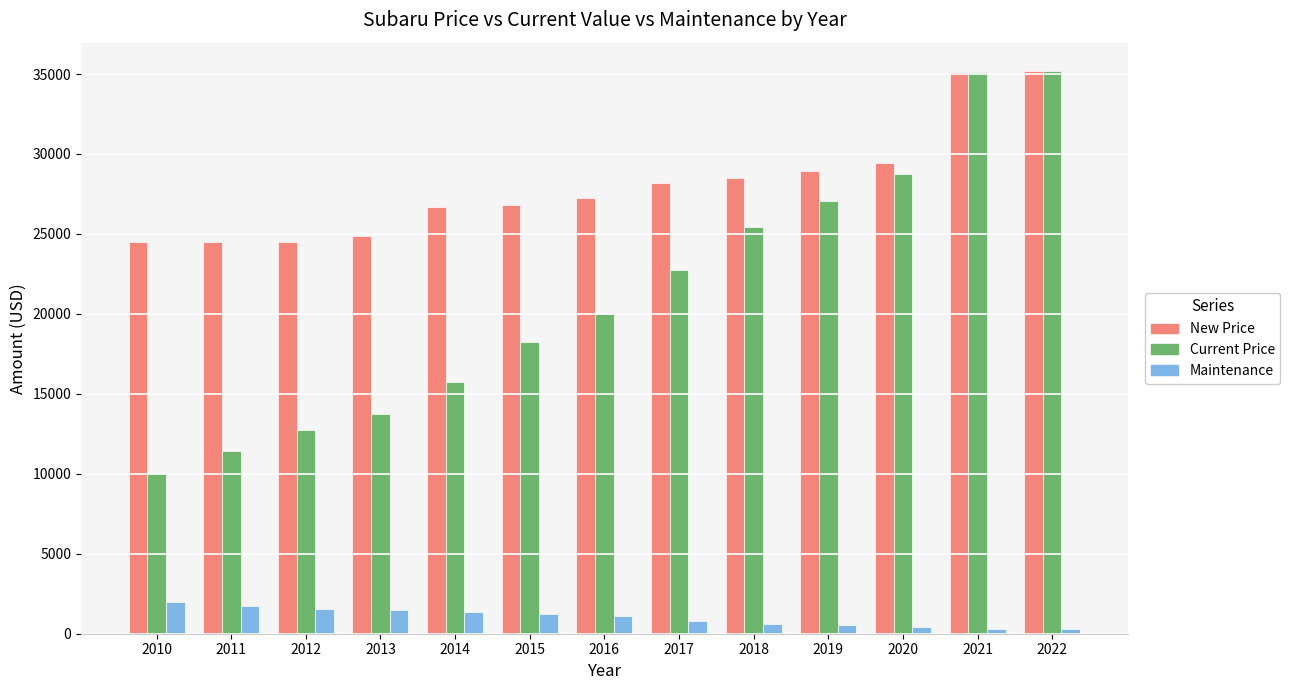

At which label does Current Price reach its minimum?

2010